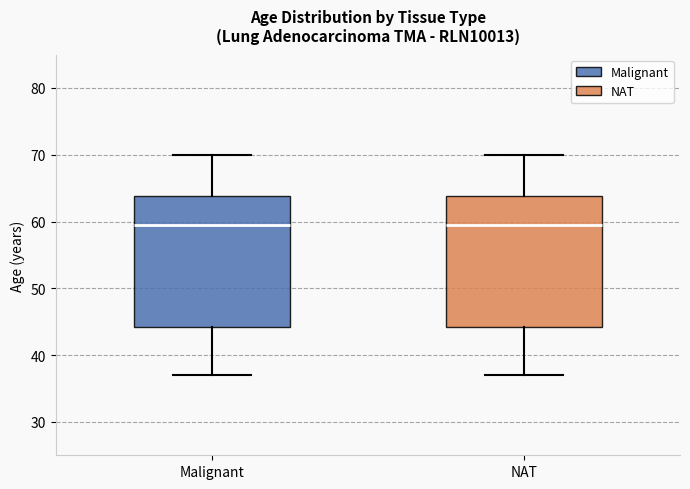

Reading left to right, read every box against the y-axis: the position of its median line, the range the box covers, and the ends of its whiskers. The values are not printed on the chart, so give them approximately, as read against the axis.

Malignant: median 60, box 44 to 64, whiskers 37 to 70
NAT: median 60, box 44 to 64, whiskers 37 to 70